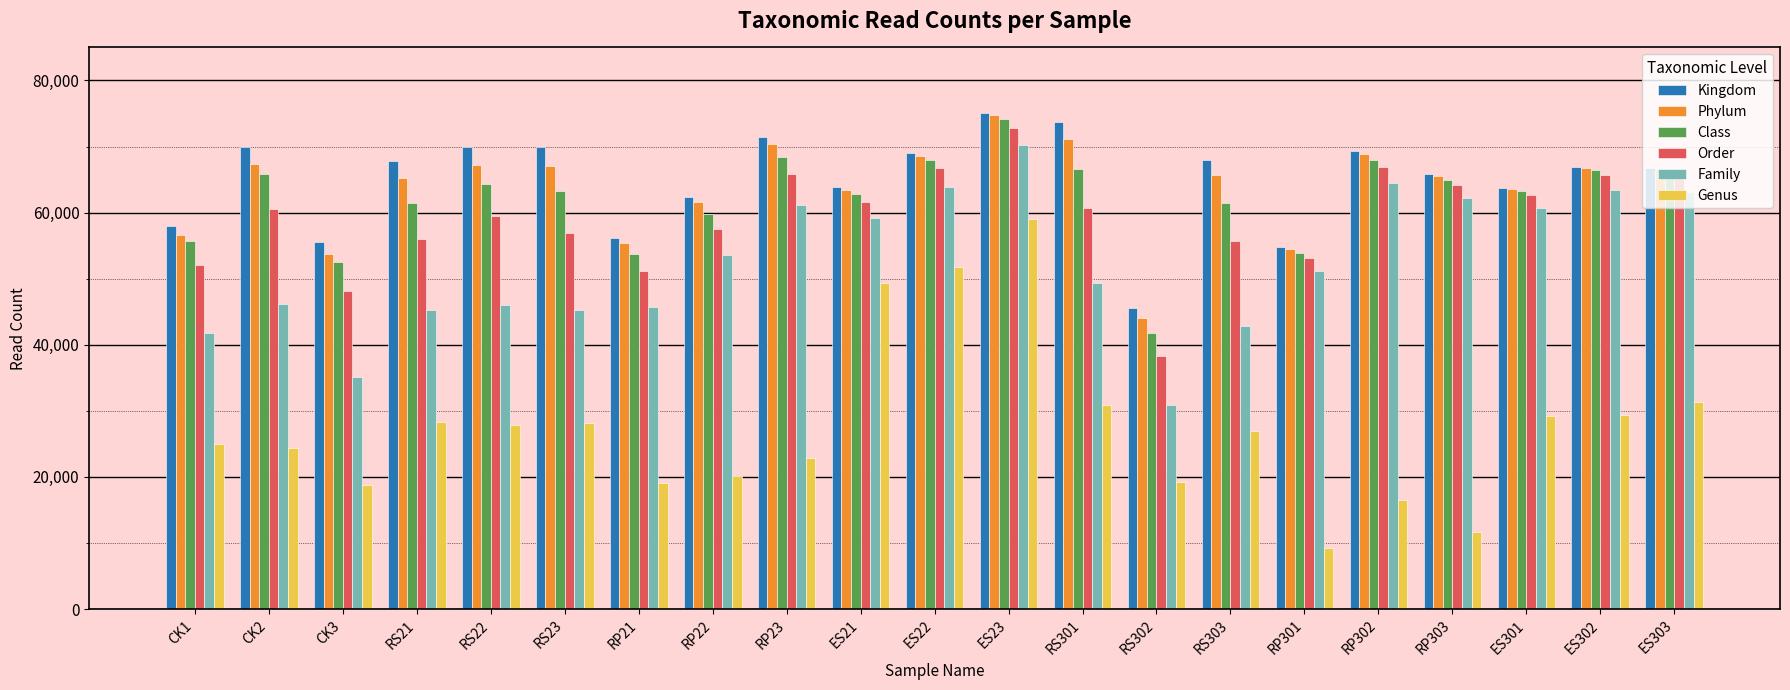

What is the difference between the Family values at CK1 and ES22?

22137